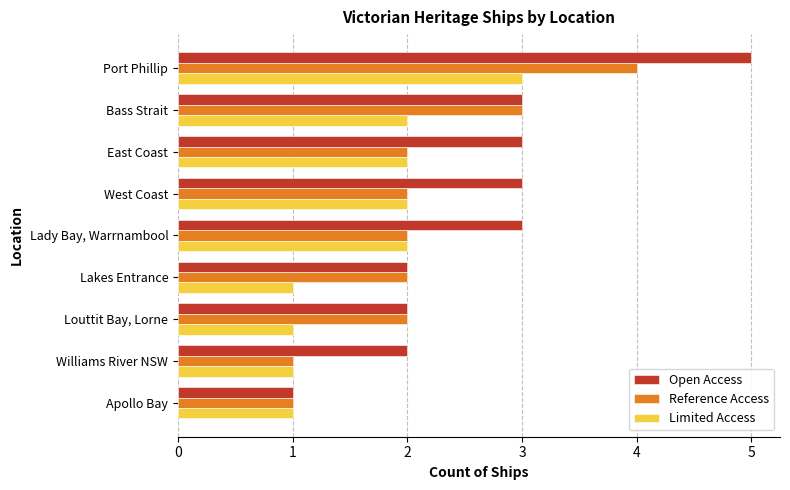

Between Lady Bay, Warrnambool and Apollo Bay, which series saw the biggest shift?

Open Access